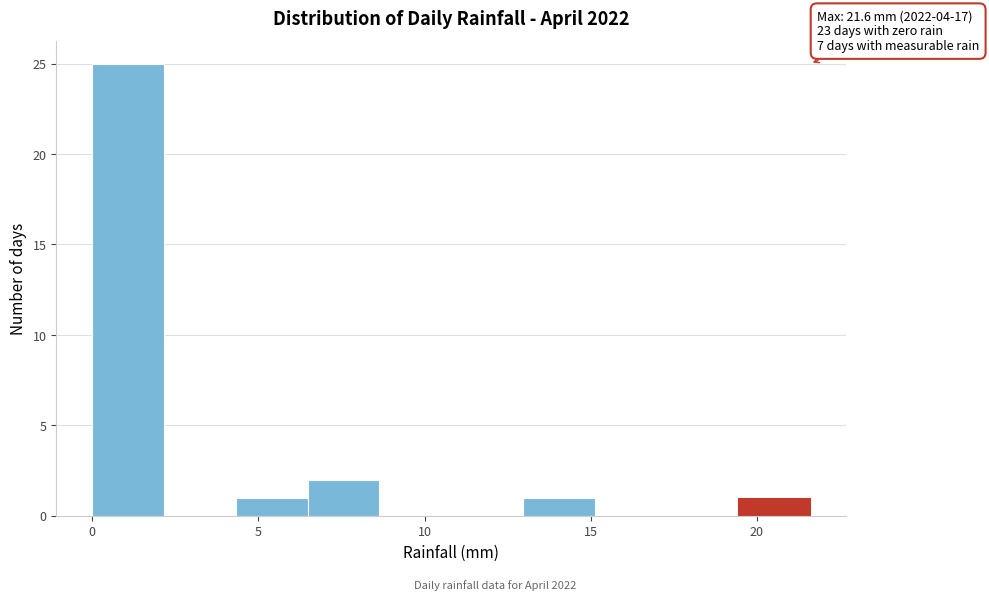

Over which range of the x-axis is the bar tallest?

0.0 to 2.0